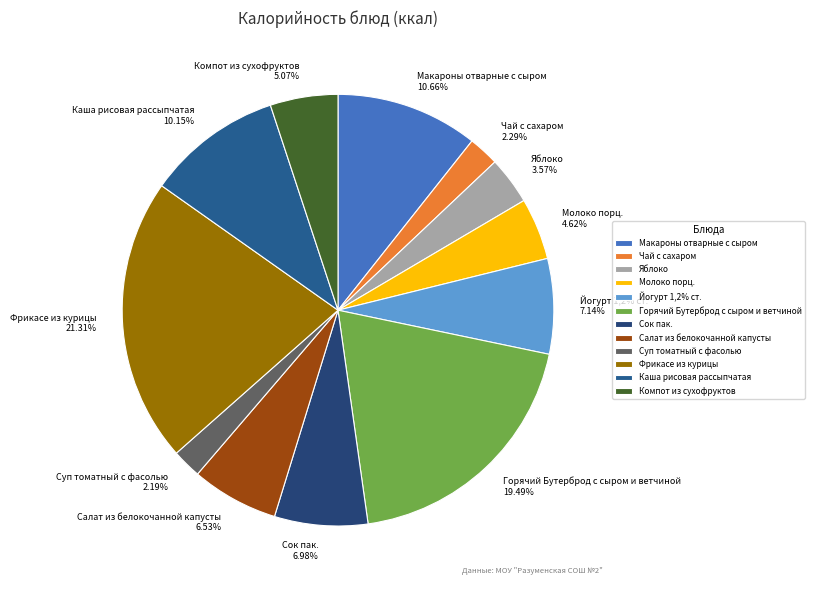

What percentage is the Йогурт 1,2% ст. slice, to the nearest percent?

7%